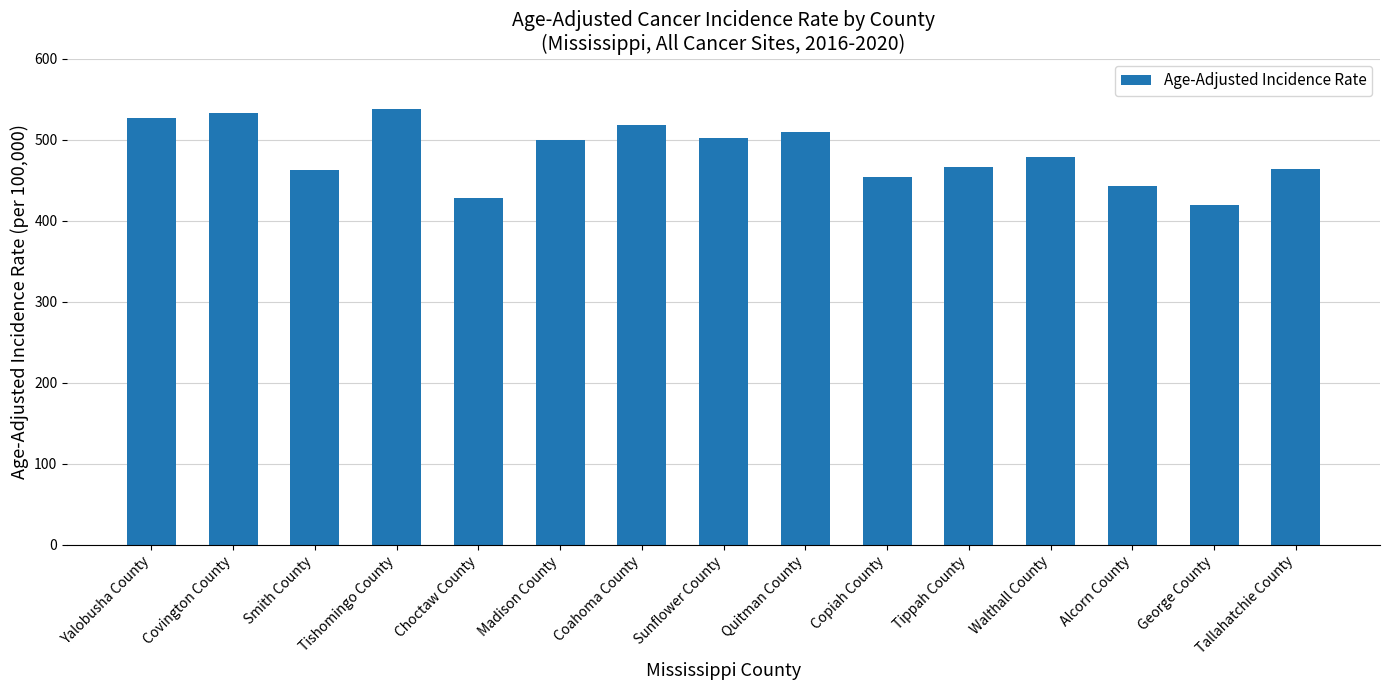

The chart shows a value of 464.0 at Tallahatchie County. True or false?

True